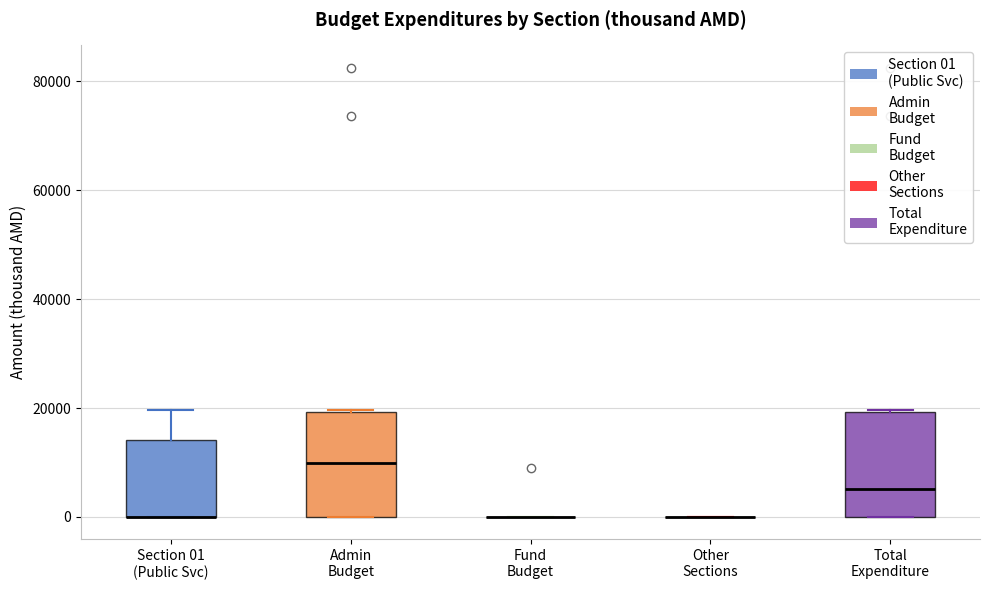

Reading left to right, read every box against the y-axis: the position of its median line, the range the box covers, and the ends of its whiskers. The values are not printed on the chart, so give them approximately, as read against the axis.

Section 01 (Public Svc): median 0 (drawn on the box's lower edge), box 0 to 14000, whiskers 0 to 20000
Admin Budget: median 10000, box 0 to 20000, whiskers 0 to 20000
Fund Budget: box collapsed to a line at 0, whiskers 0 to 0
Other Sections: box collapsed to a line at 0, whiskers 0 to 0
Total Expenditure: median 6000, box 0 to 20000, whiskers 0 to 20000